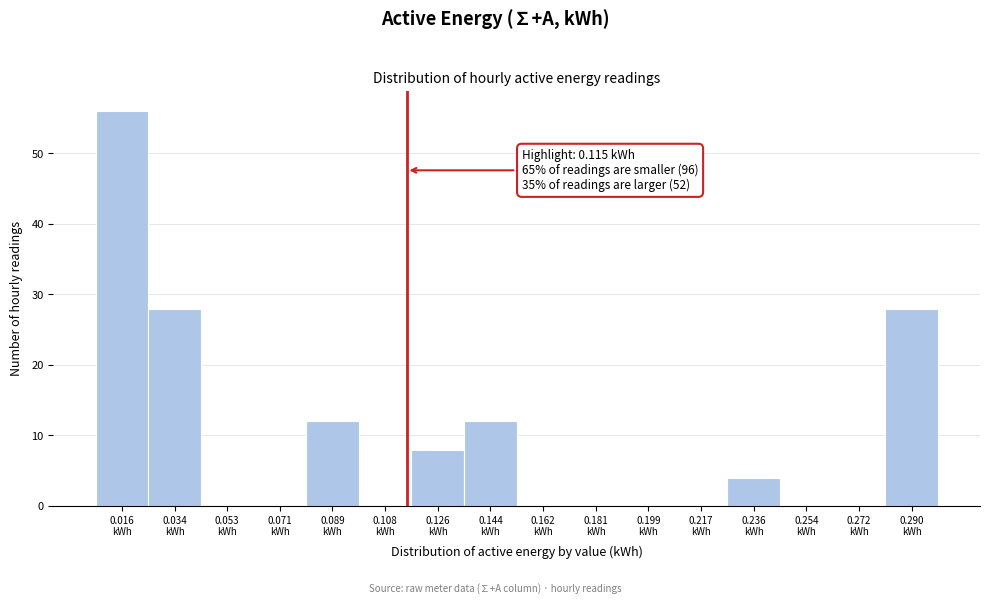

Over which range of the x-axis is the bar tallest?

0.008 to 0.026